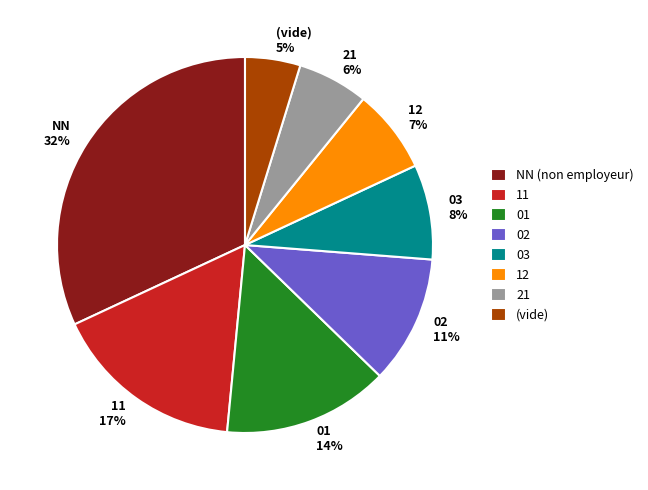

Between NN 32% and (vide) 5%, which is larger?

NN 32%